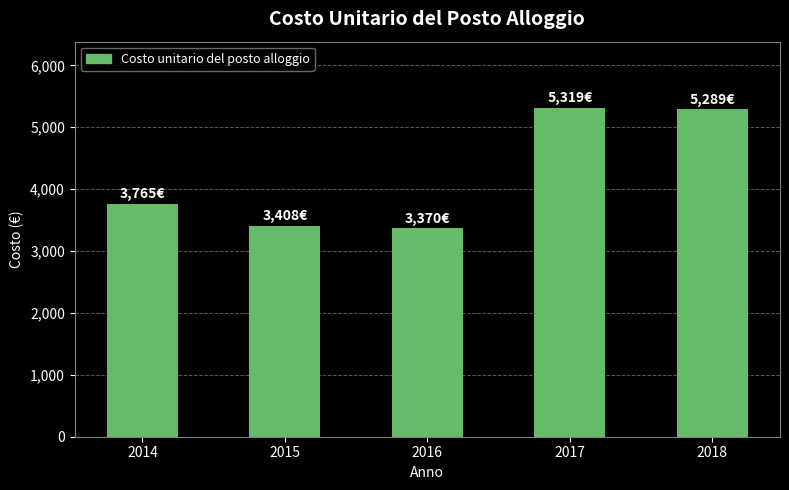

What is the sum of all values?

21151